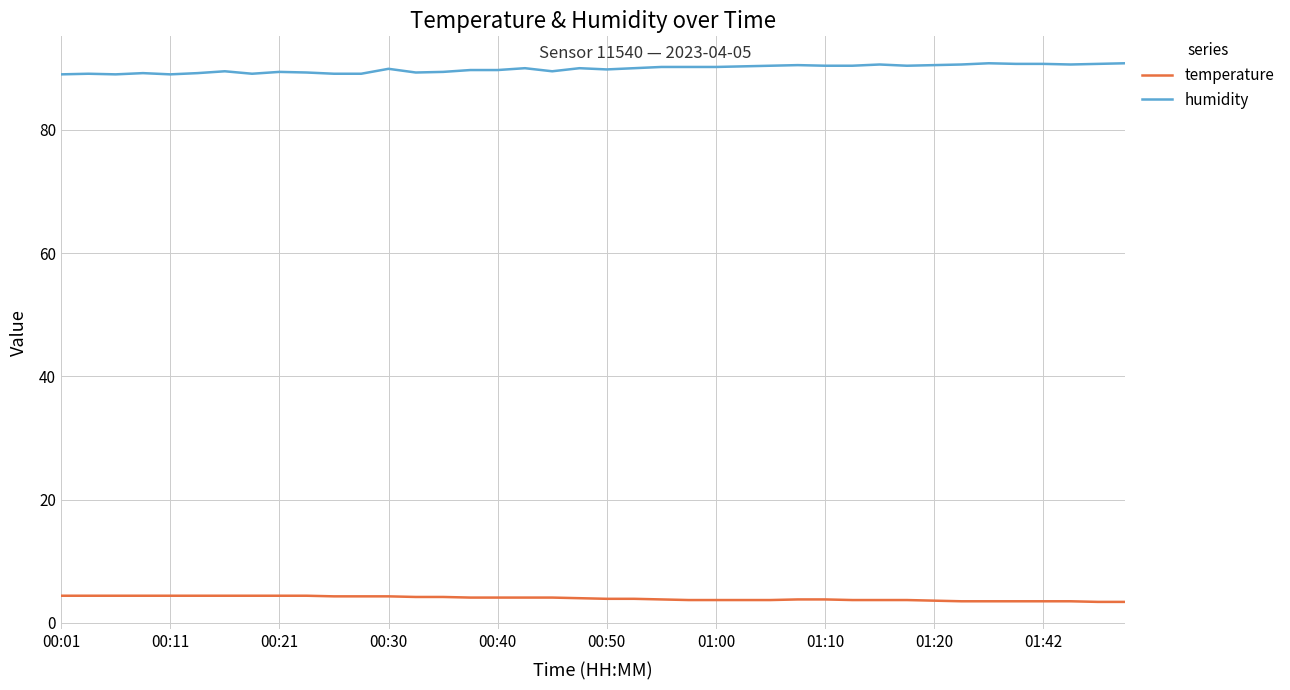

What is the lowest value of the temperature series?

3.4